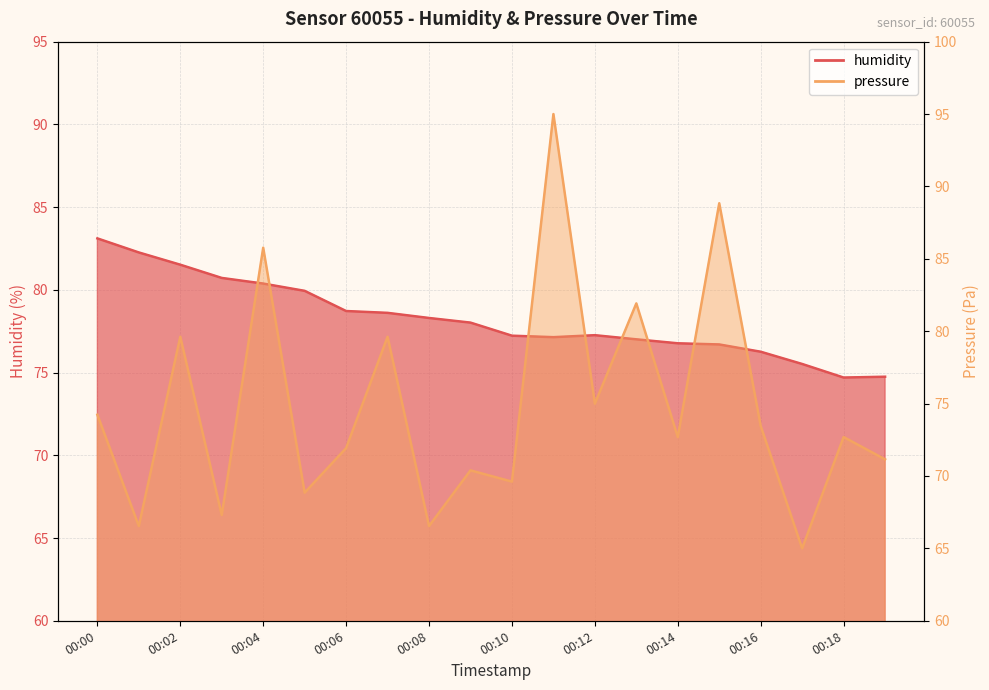

What is the value of the humidity point at the 15th from the left?

76.8